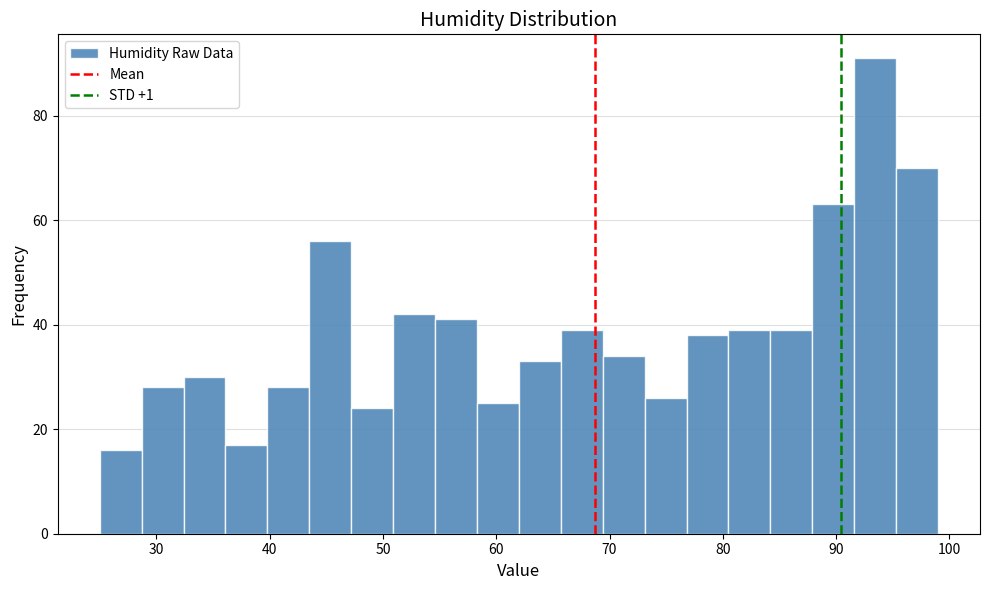

Read against the x-axis, roughly where is the centre of the tallest bar?

93